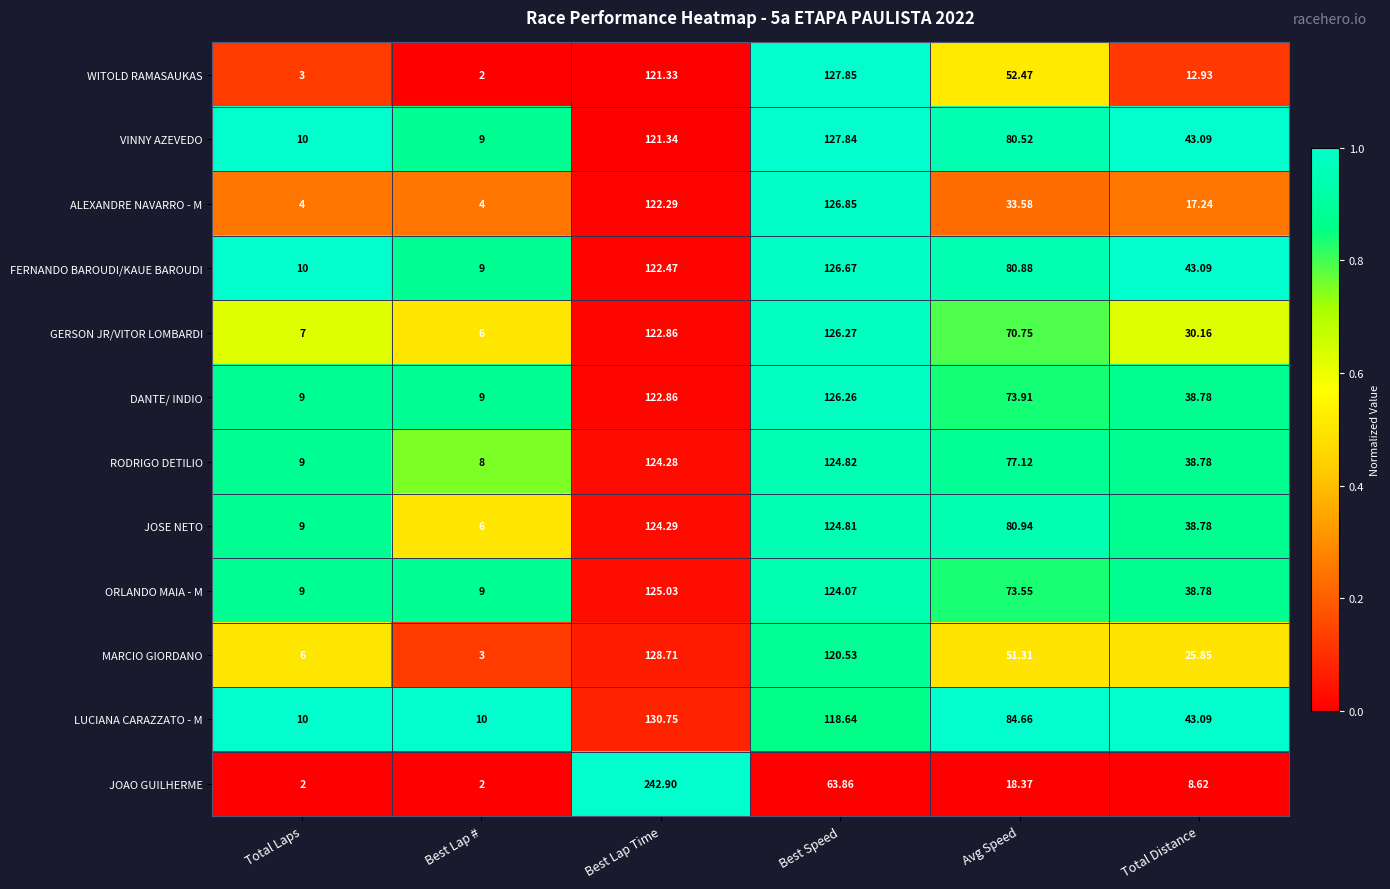

How many data points does each series have?

6